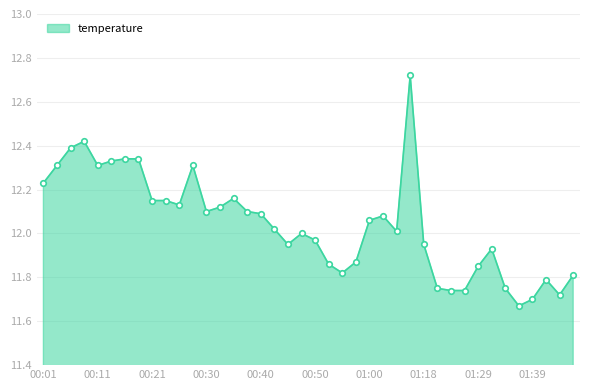

How many lines are shown in the chart?

1